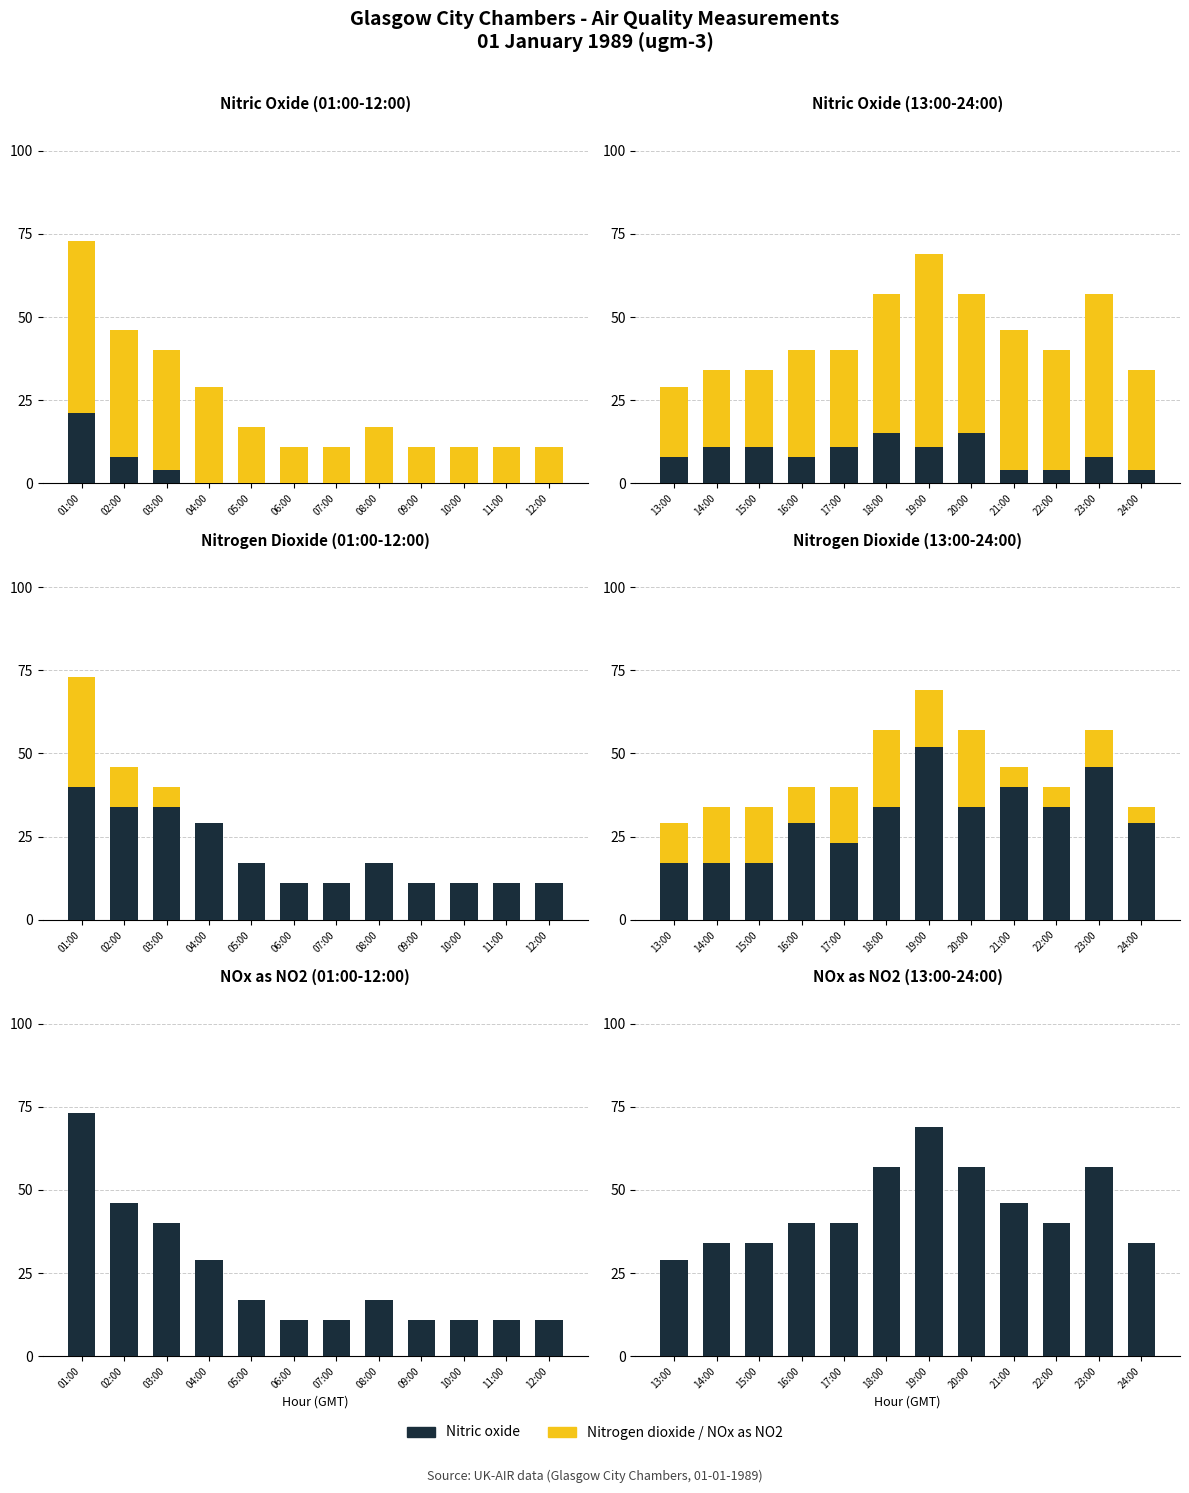

At how many categories does at least one series exceed 24?

12